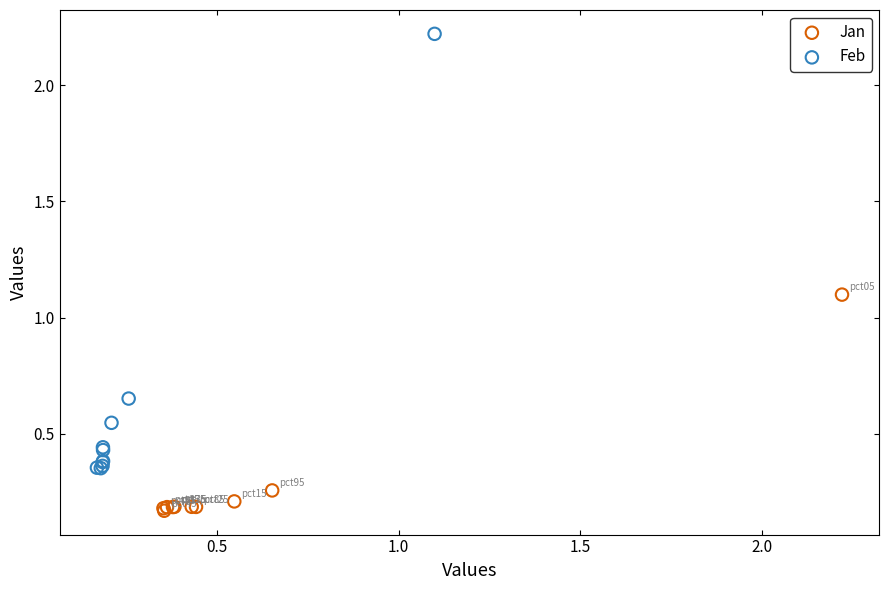

What are all the series names shown in the legend?

Jan, Feb